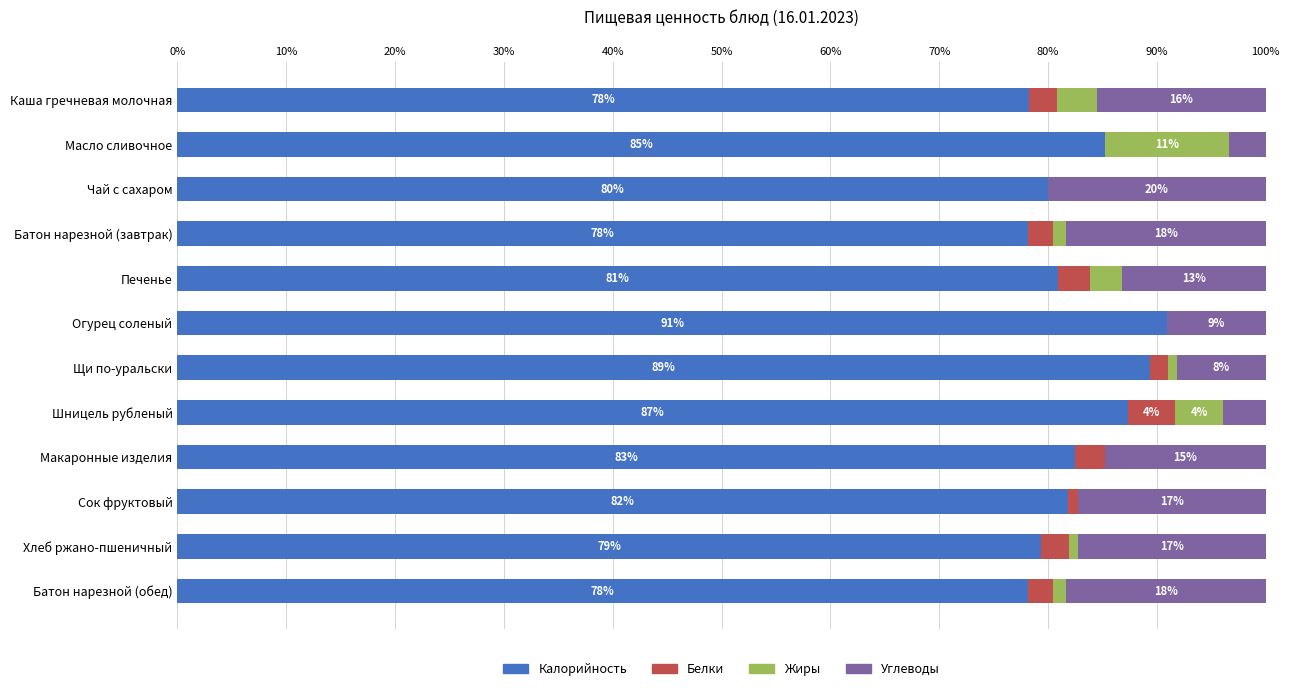

The Калорийность series shows 145.4 at Шницель рубленый. True or false?

False